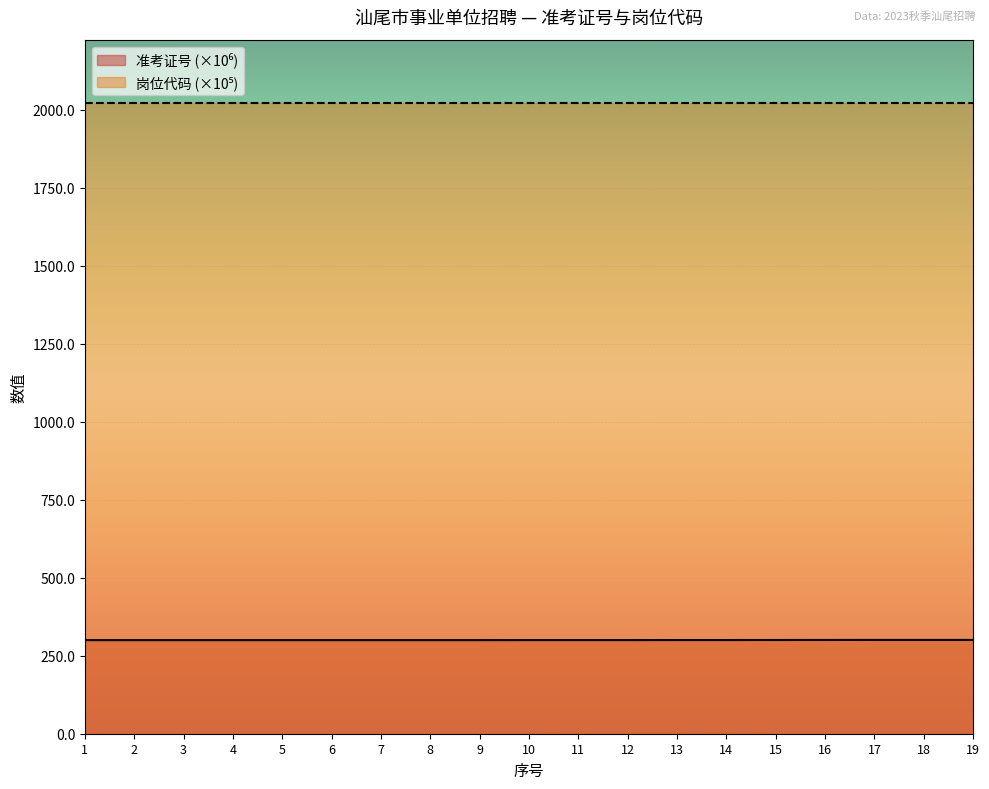

At which label is 准考证号 closest to 300?

3